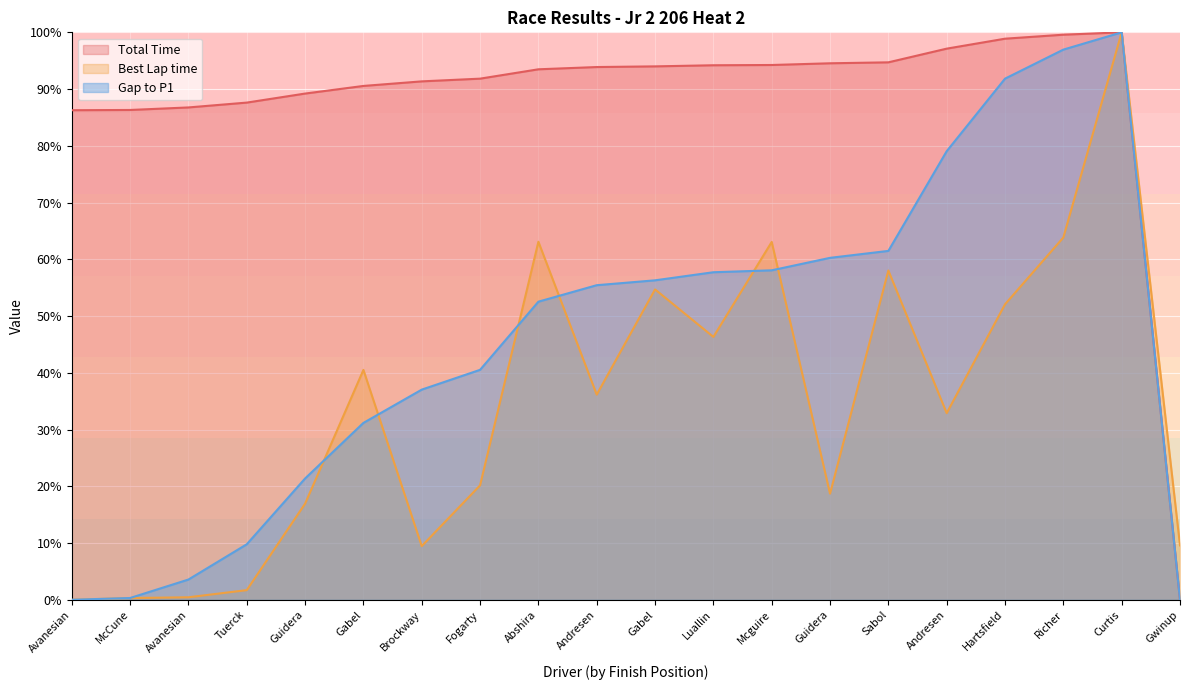

Which series has the largest total across all categories?

Total Time